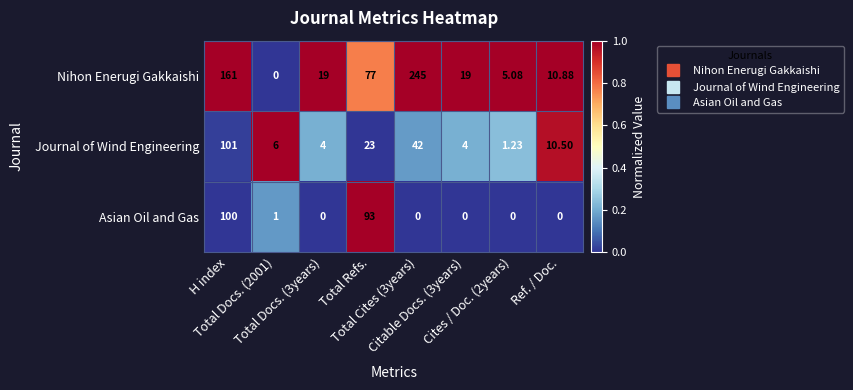

List the series in order of their peak value, lowest first.

Asian Oil and Gas, Journal of Wind Engineering, Nihon Enerugi Gakkaishi